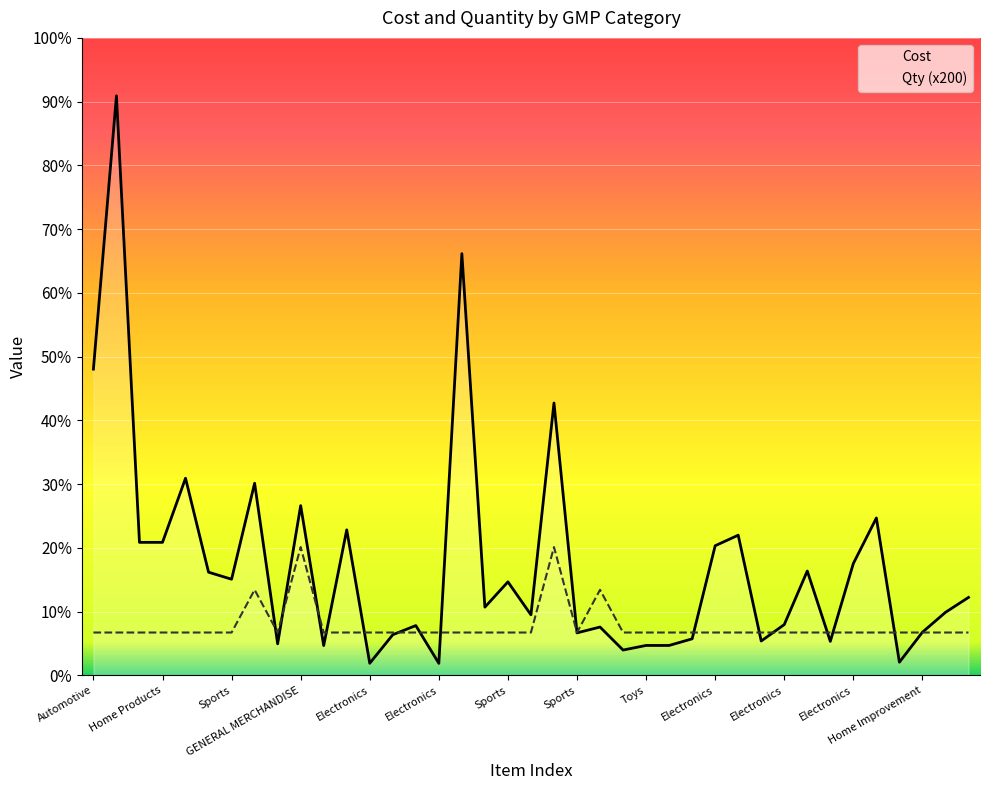

The value of Cost at Lawn and Garden is 3991.8. True or false?

False